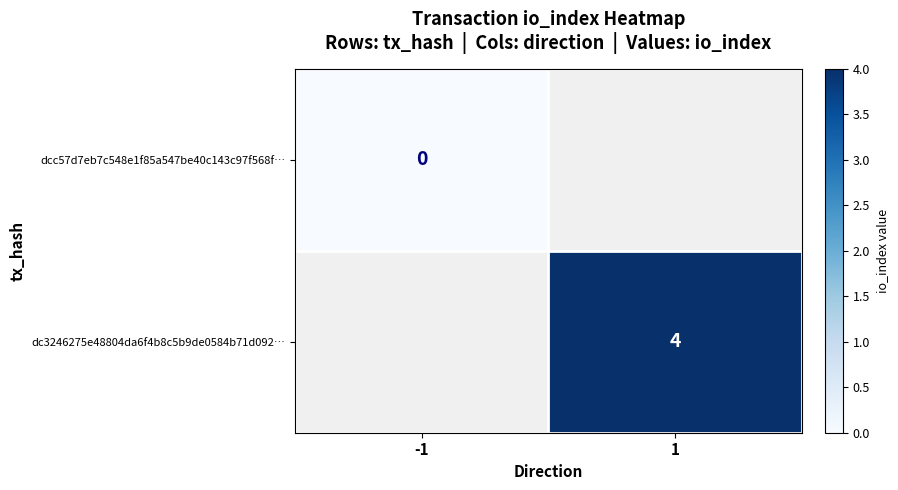

How many distinct data groups are displayed?

2